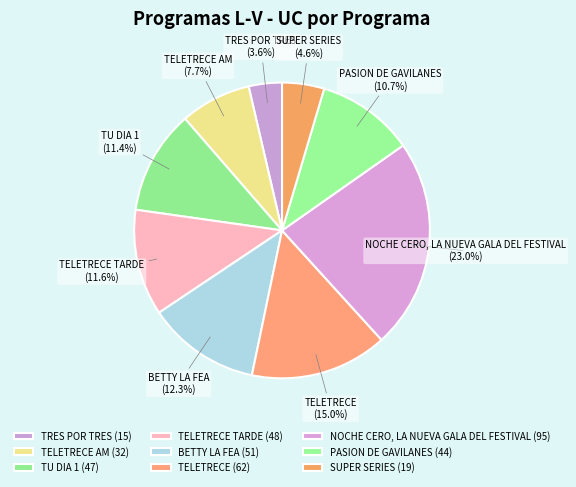

What is the total percentage of TELETRECE and TELETRECE TARDE?

26.6%